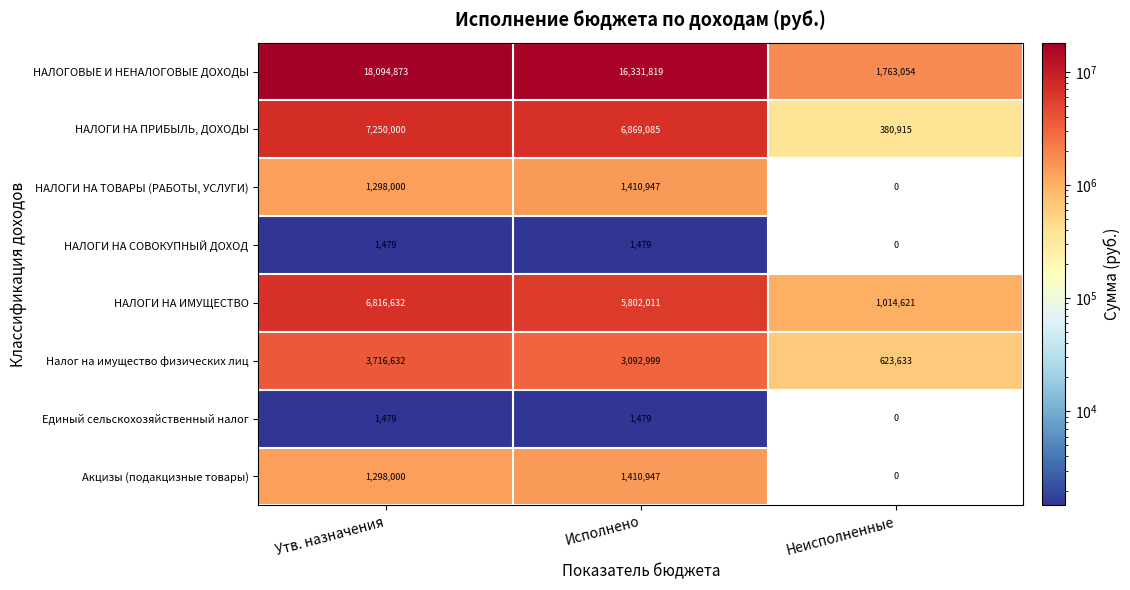

What is the difference between the highest and lowest values at Исполнено?

16330340